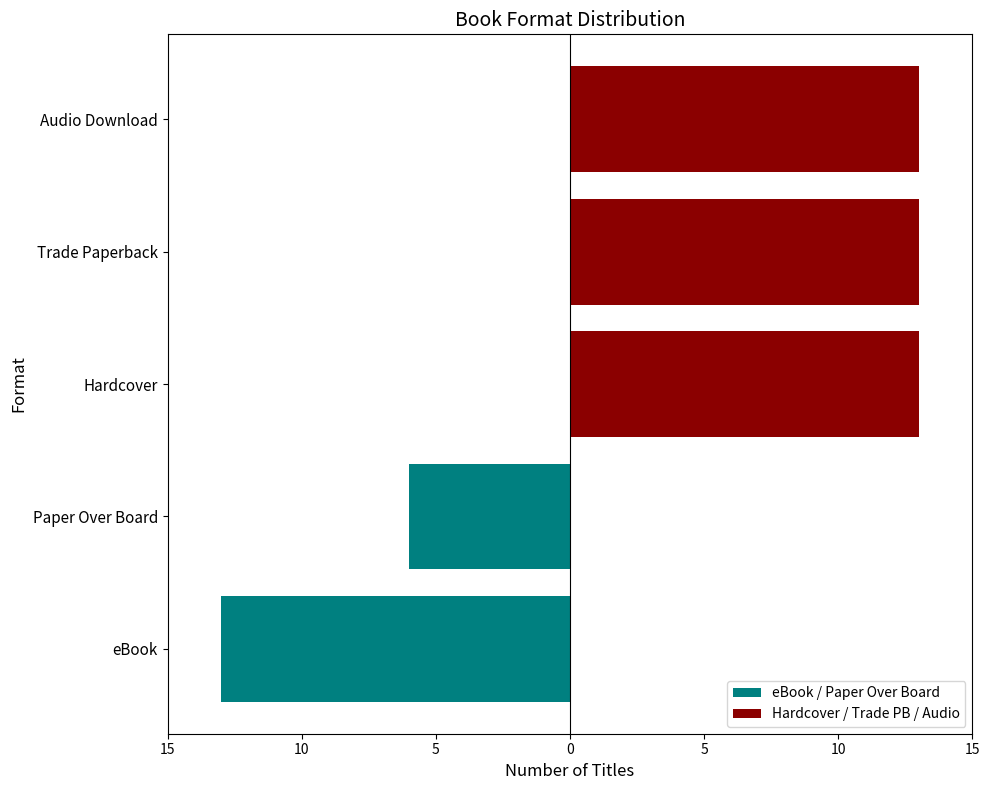

The value of eBook / Paper Over Board at eBook is -3. True or false?

False